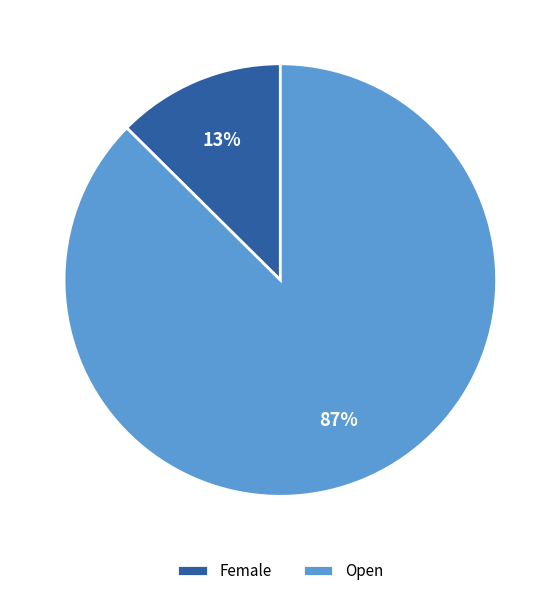

How many slices are in this pie chart?

2